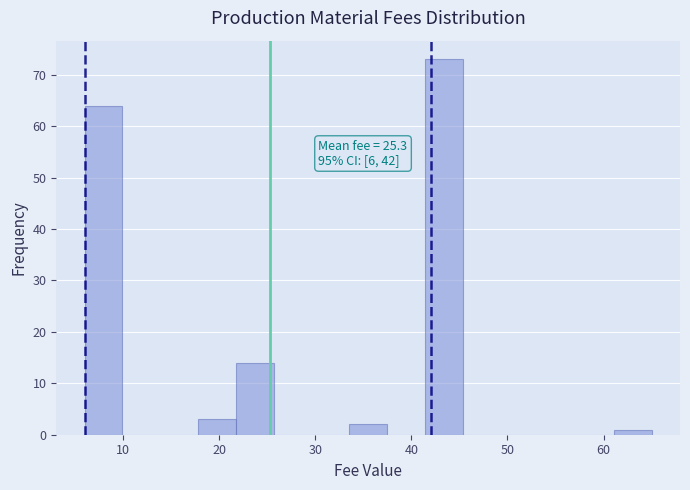

Around what value on the x-axis is the tallest bar? Give the approximate position of its centre, as read against the axis.

43